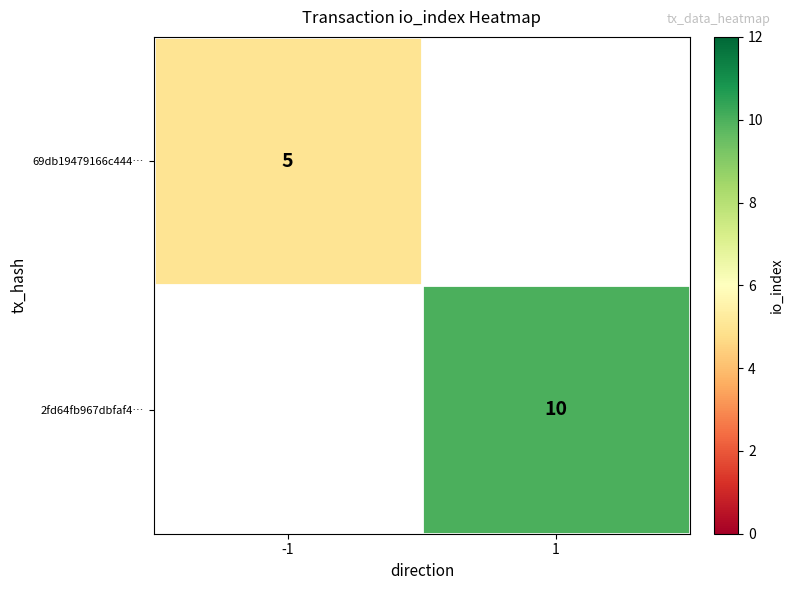

Is the value of 69db19479166c444… at -1 greater than the value of 2fd64fb967dbfaf4… at 1?

No